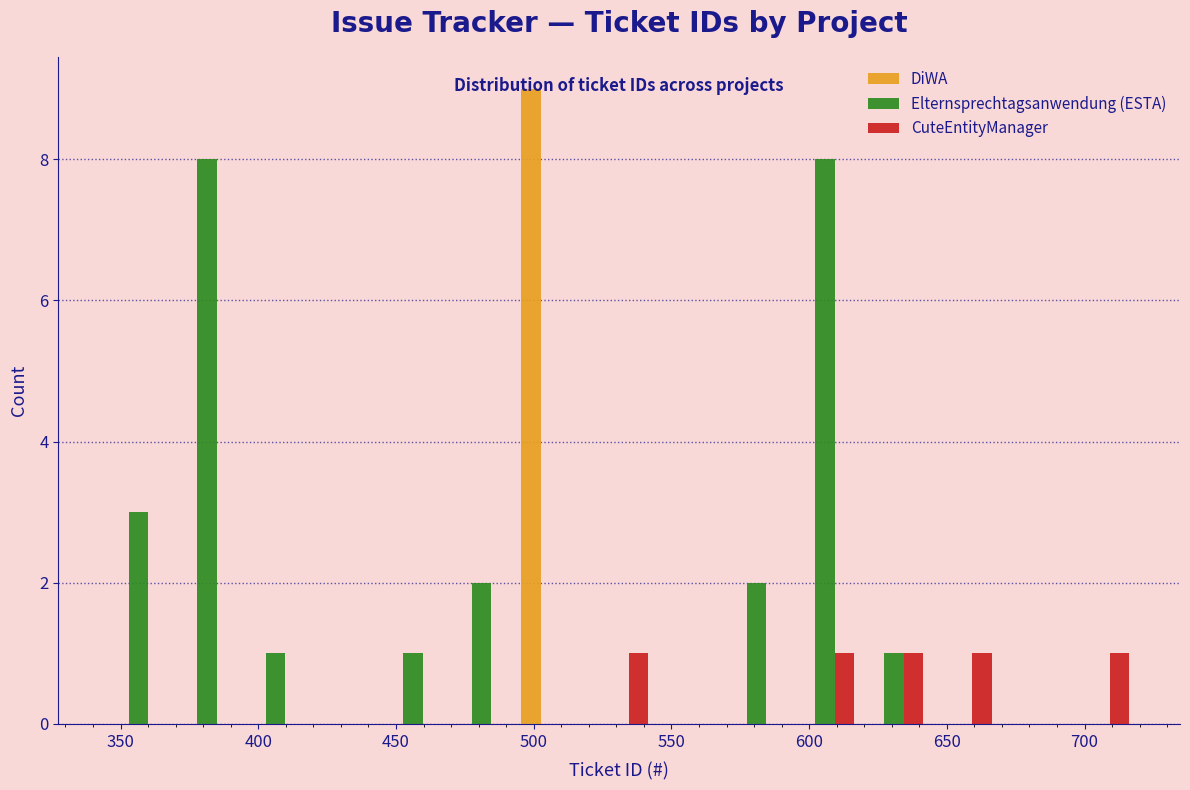

What is the height of the CuteEntityManager bar covering 620 to 645 on the x-axis? Neither the bar edges nor the heights are printed on the chart, so give them approximately, as read against the axes.

1